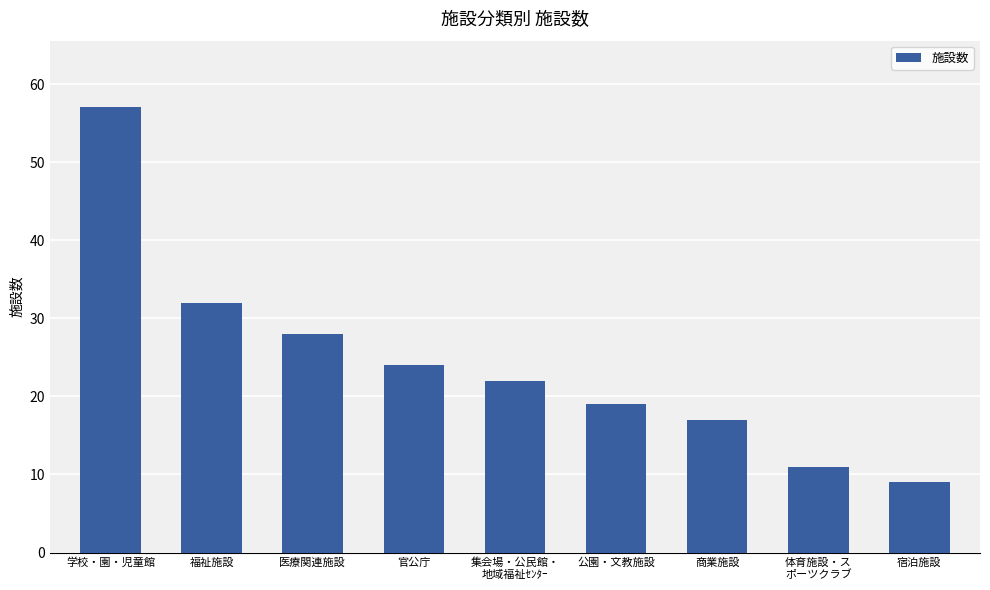

Reading right to left, what are all the values shown in this chart?

9	11	17	19	22	24	28	32	57